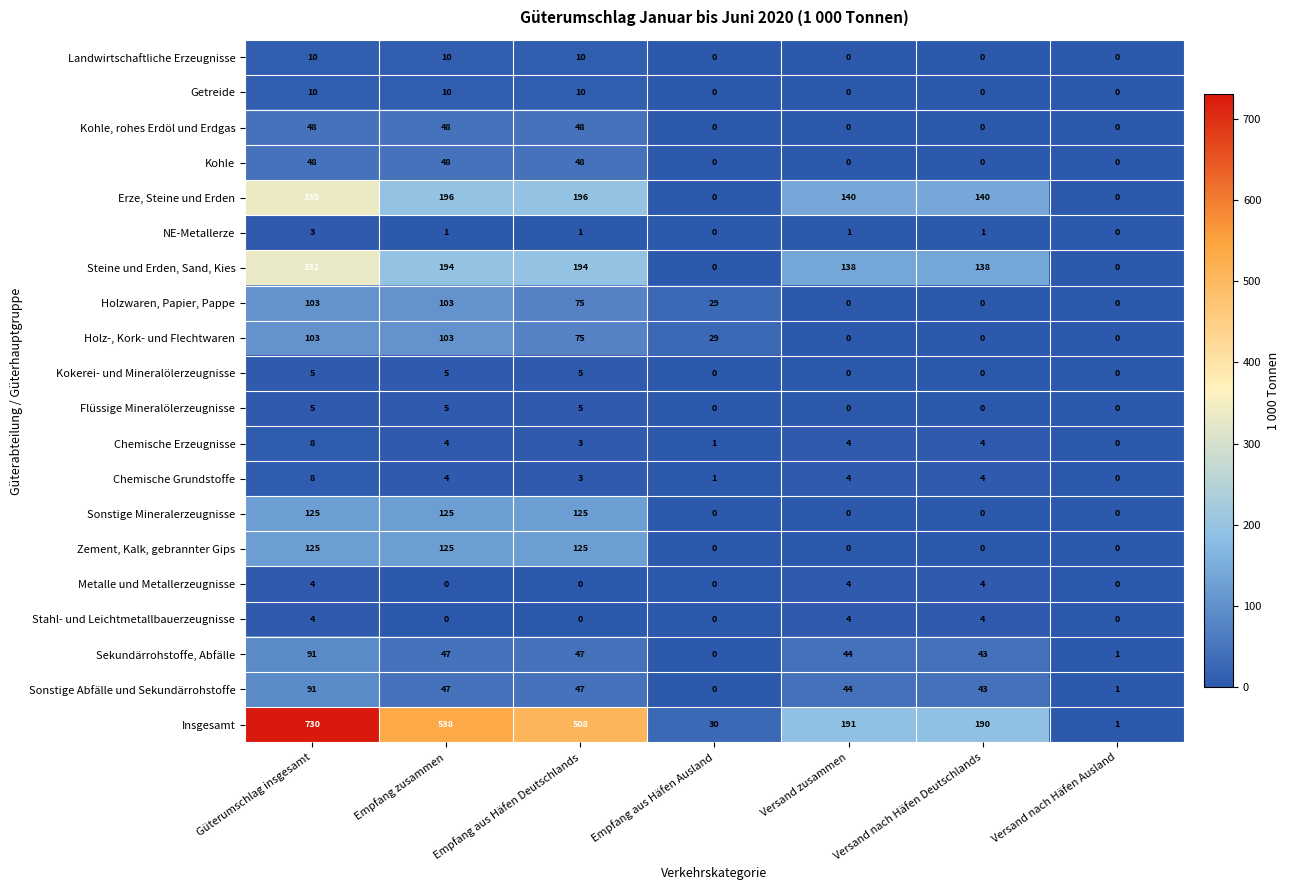

Which series has the largest total across all categories?

Insgesamt